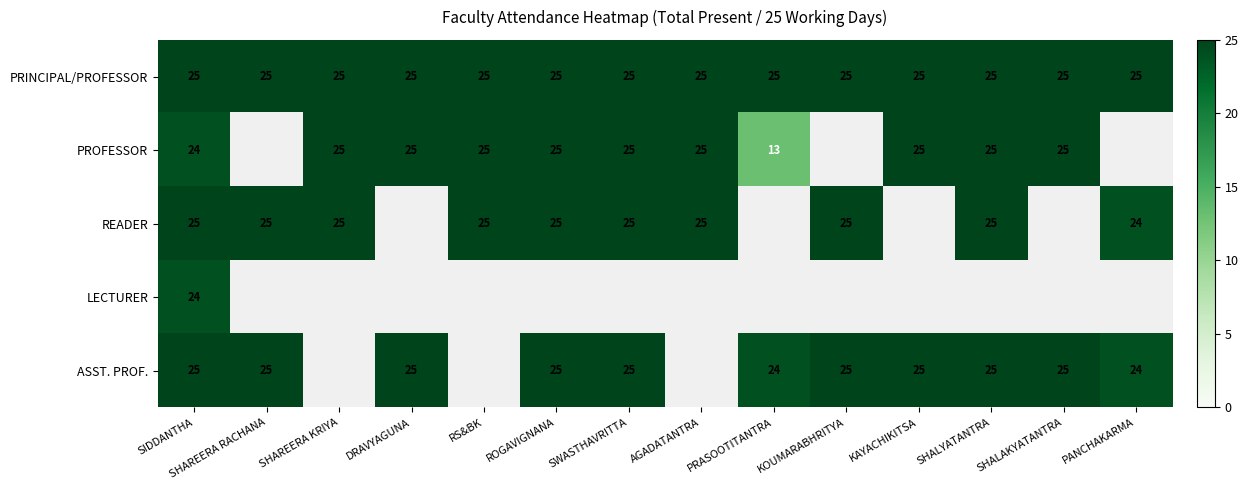

What is the lowest value of the PRINCIPAL/PROFESSOR series?

25